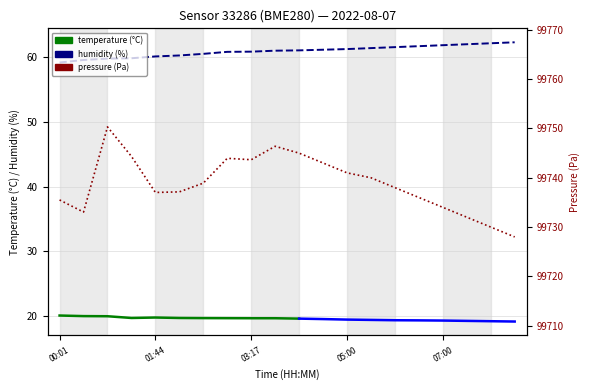

What is the difference between the values at 00:27 and 03:17?

1.3